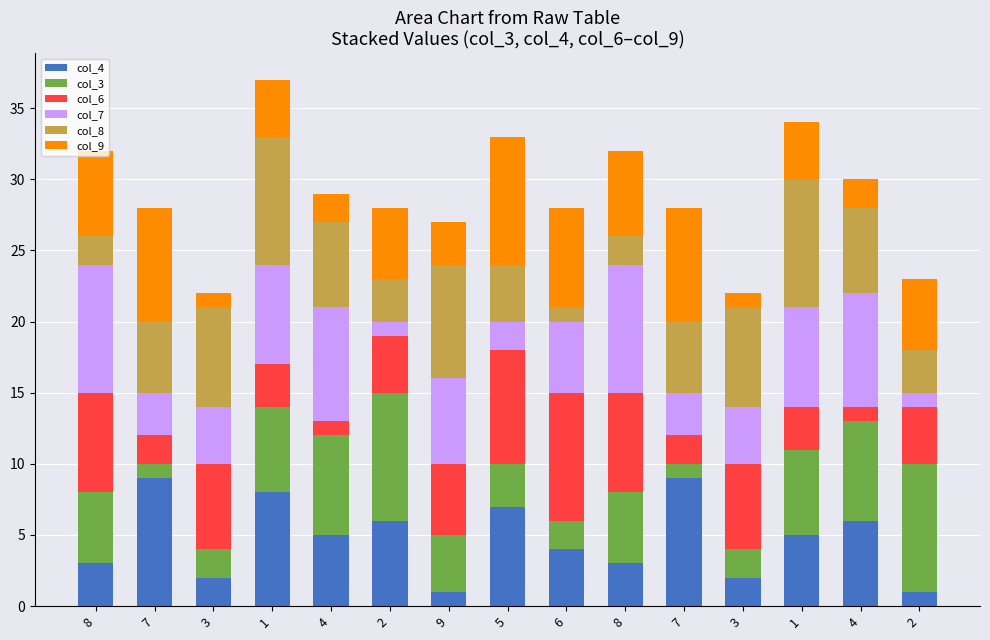

Is it true that col_4 equals 6 at 4?

True